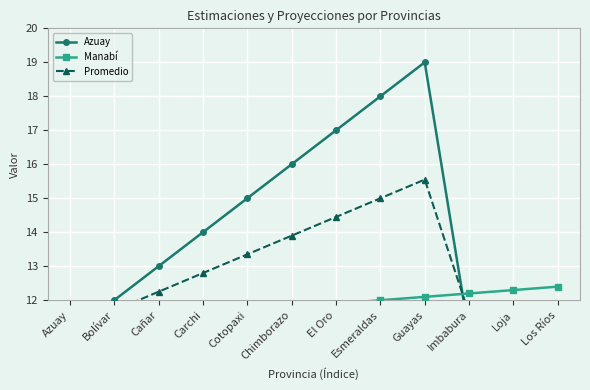

Rank the series by their maximum value, from highest to lowest.

Azuay, Promedio, Manabí